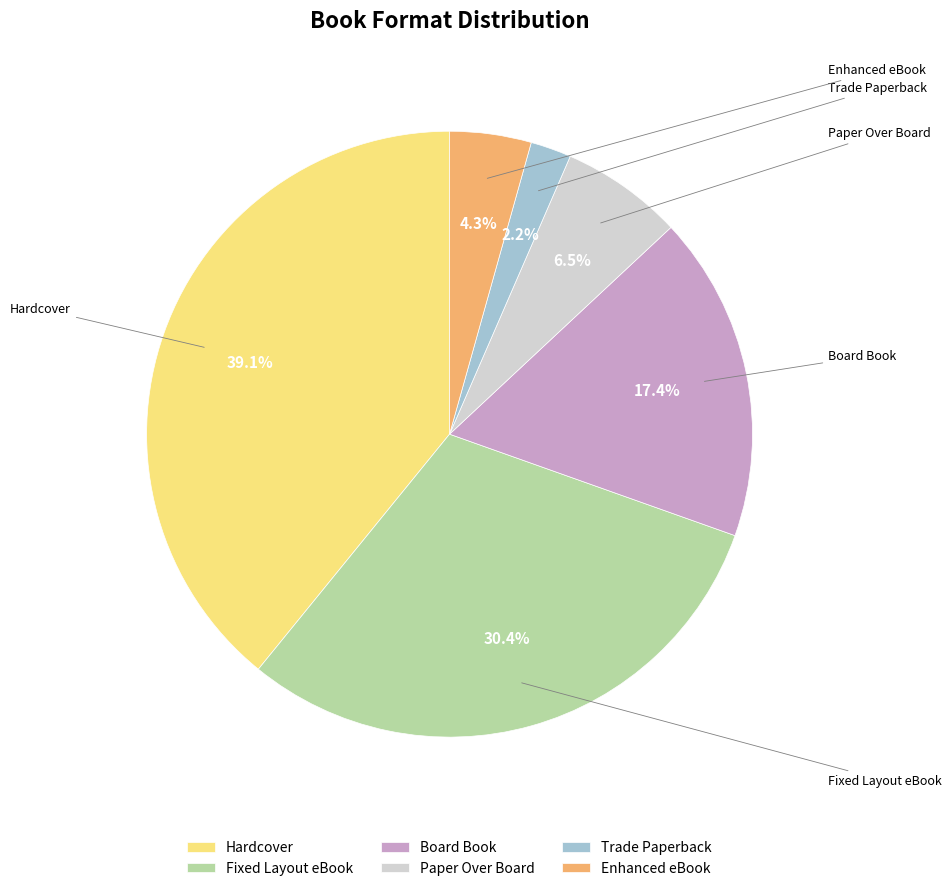

Which slice is the largest?

Hardcover